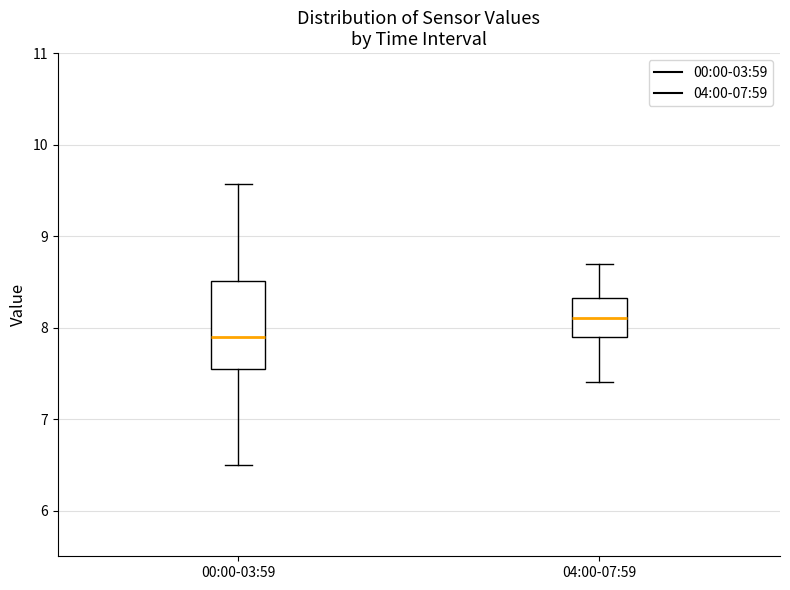

Where does the lower whisker of the box for 00:00-03:59 end on the y-axis? The values are not printed on the chart, so give them approximately, as read against the axis.

6.5